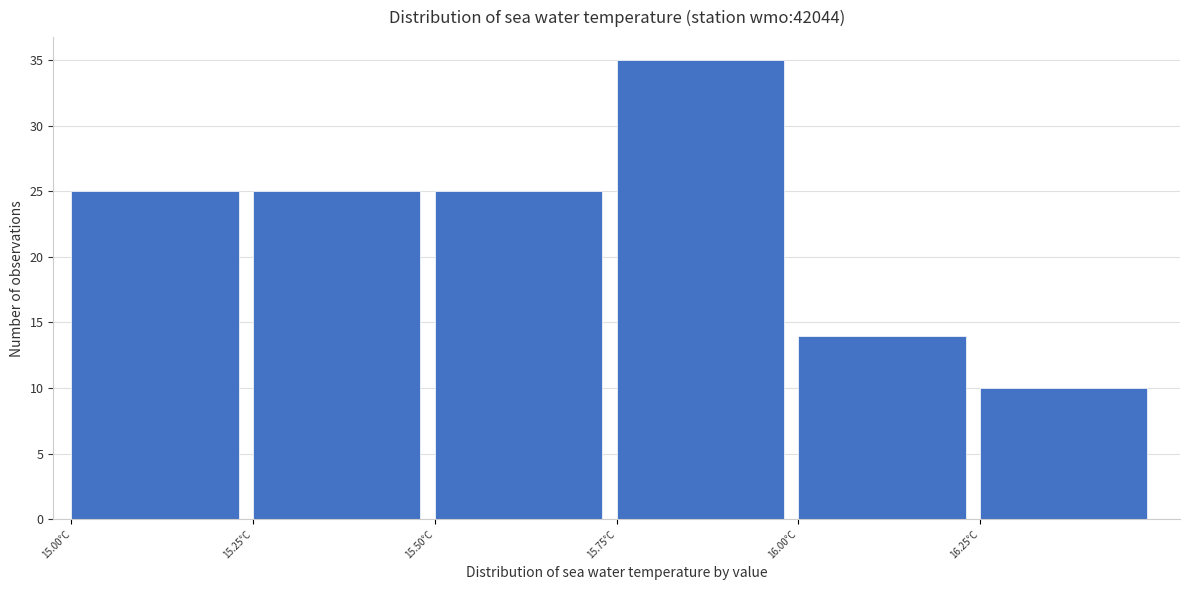

Reading left to right, list every bar in this chart as the range it spans on the x-axis followed by its height. The values are not printed on the chart, so give them approximately, as read against the axis.

15.00 to 15.25: 25
15.25 to 15.50: 25
15.50 to 15.75: 25
15.75 to 16.00: 35
16.00 to 16.25: 14
16.25 to 16.50: 10